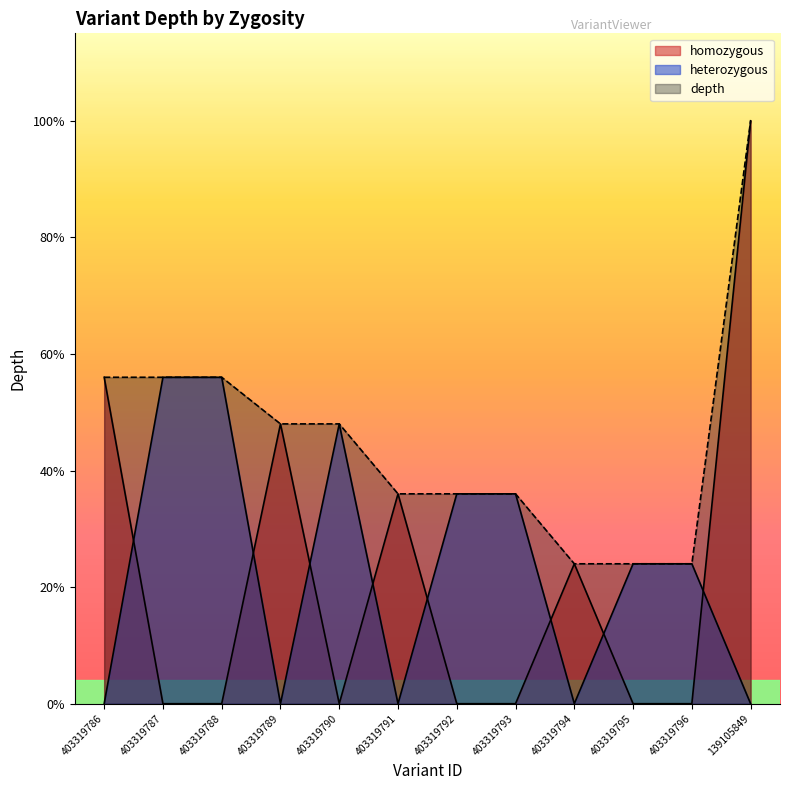

At which label does depth reach its peak?

139105849